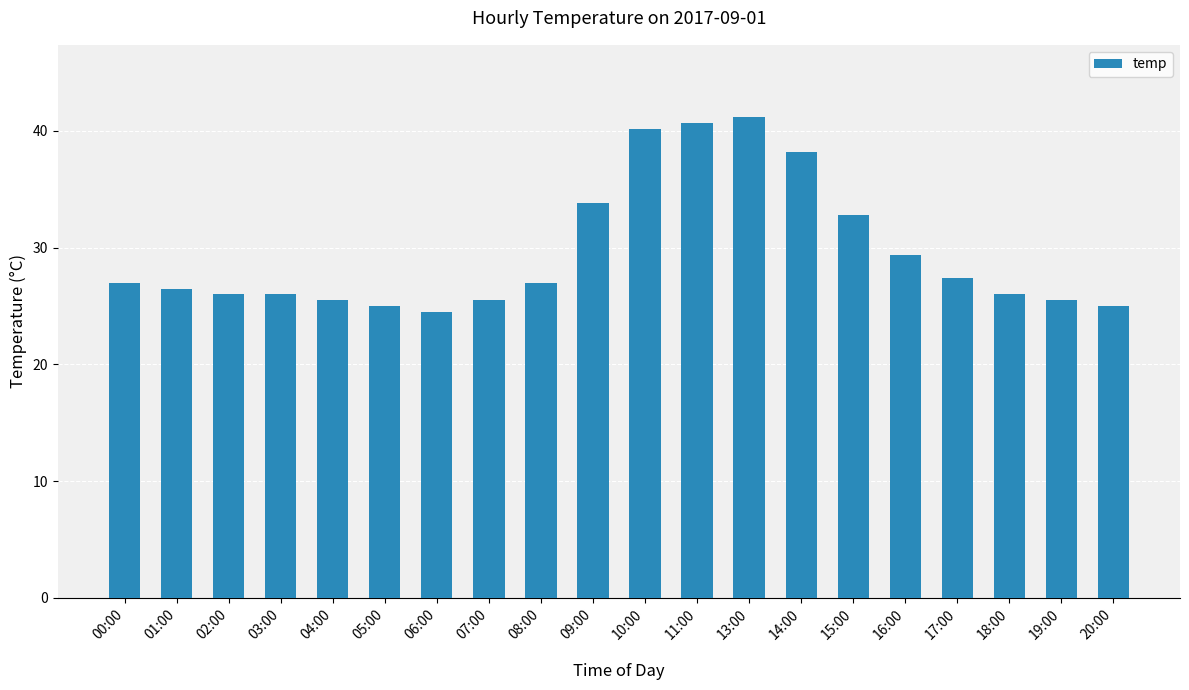

What position from the left is 02:00?

3